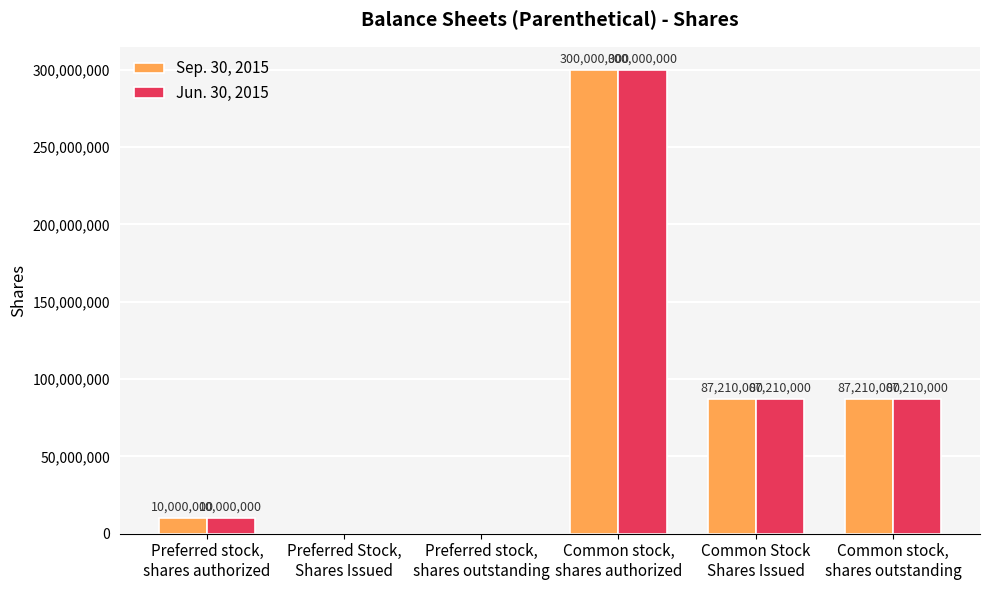

How many groups of bars are there?

6